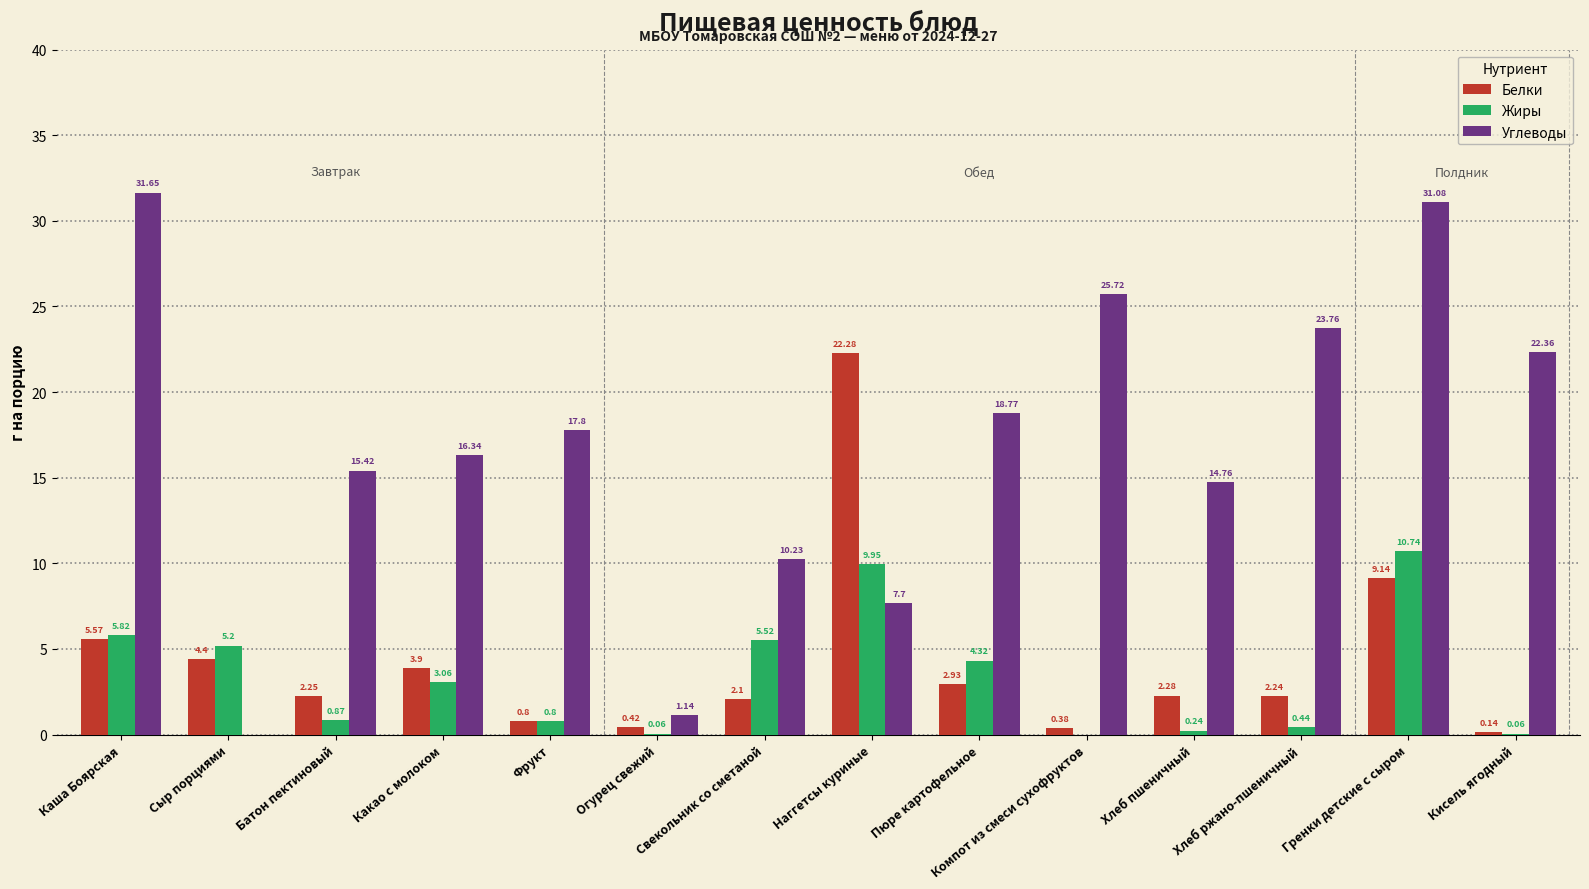

What is the sum of all Углеводы values?

236.7